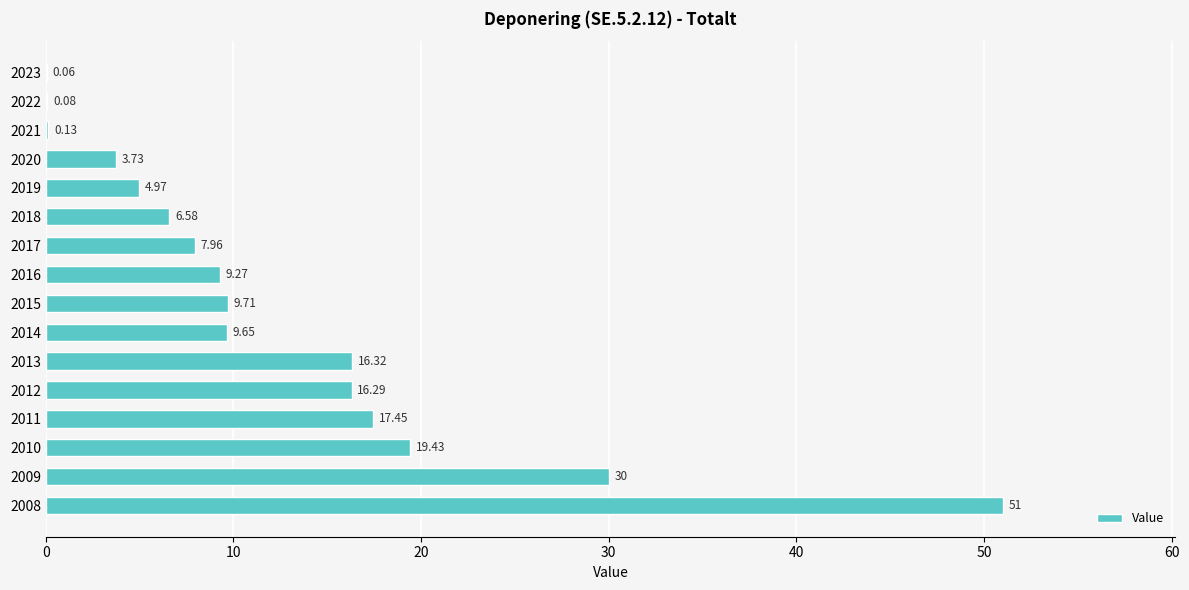

How many categories are shown in the chart?

16